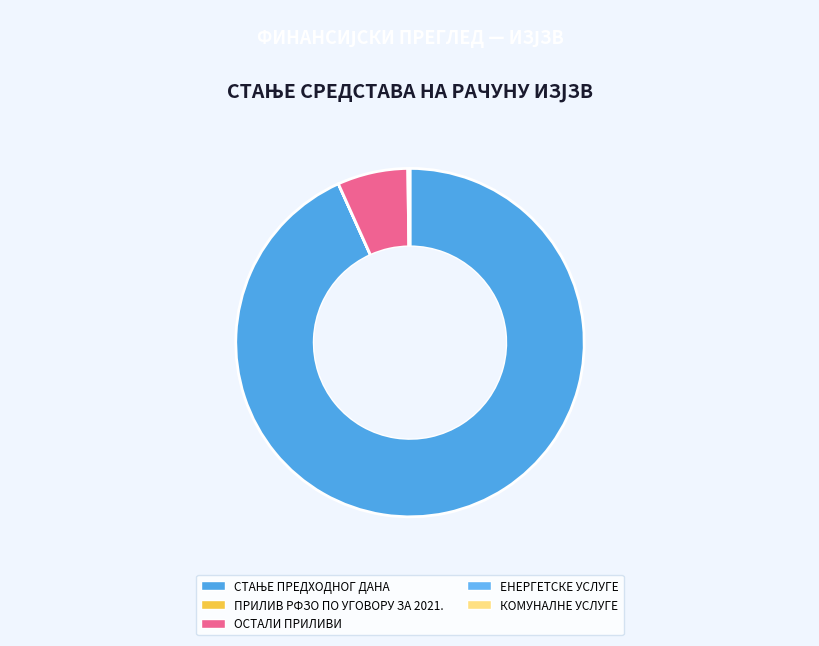

The ПРИЛИВ РФЗО ПО УГОВОРУ ЗА 2021. slice represents 6% of the pie. True or false?

False